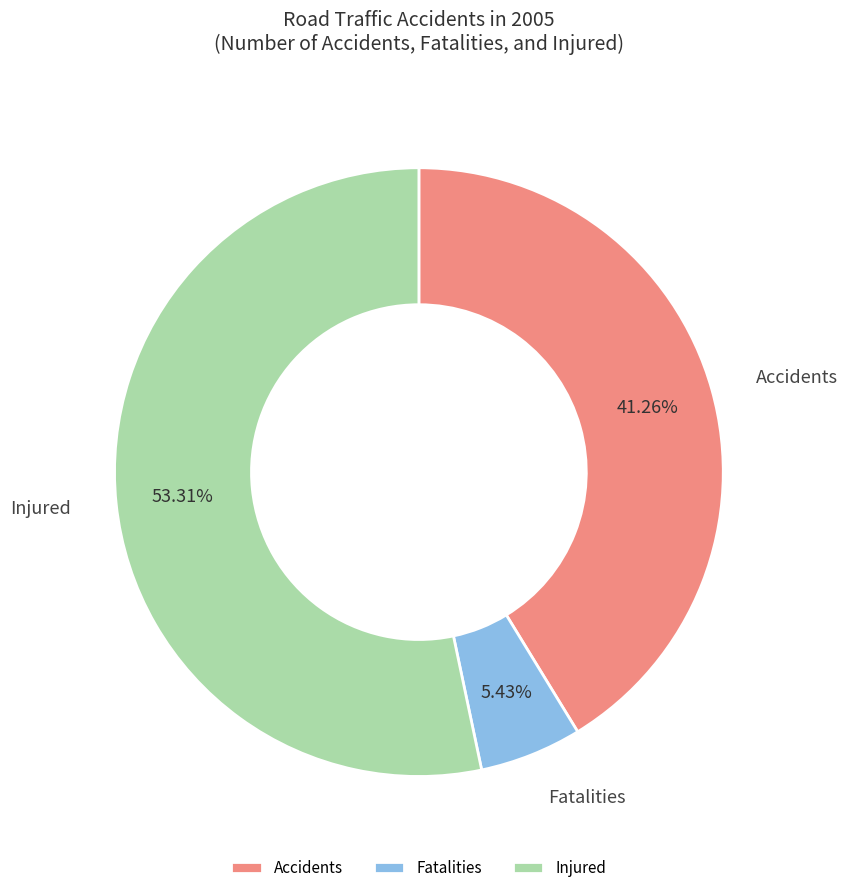

Approximately how many times larger is the value at Accidents compared to Fatalities?

7.6